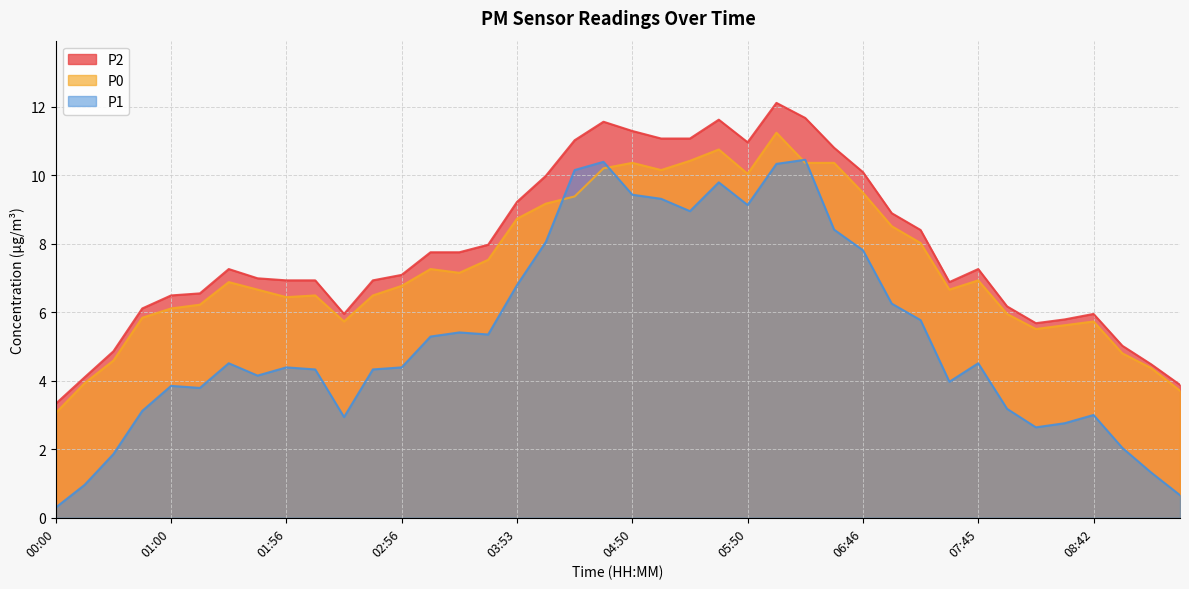

Which category has the highest value in the P2 series?

06:04